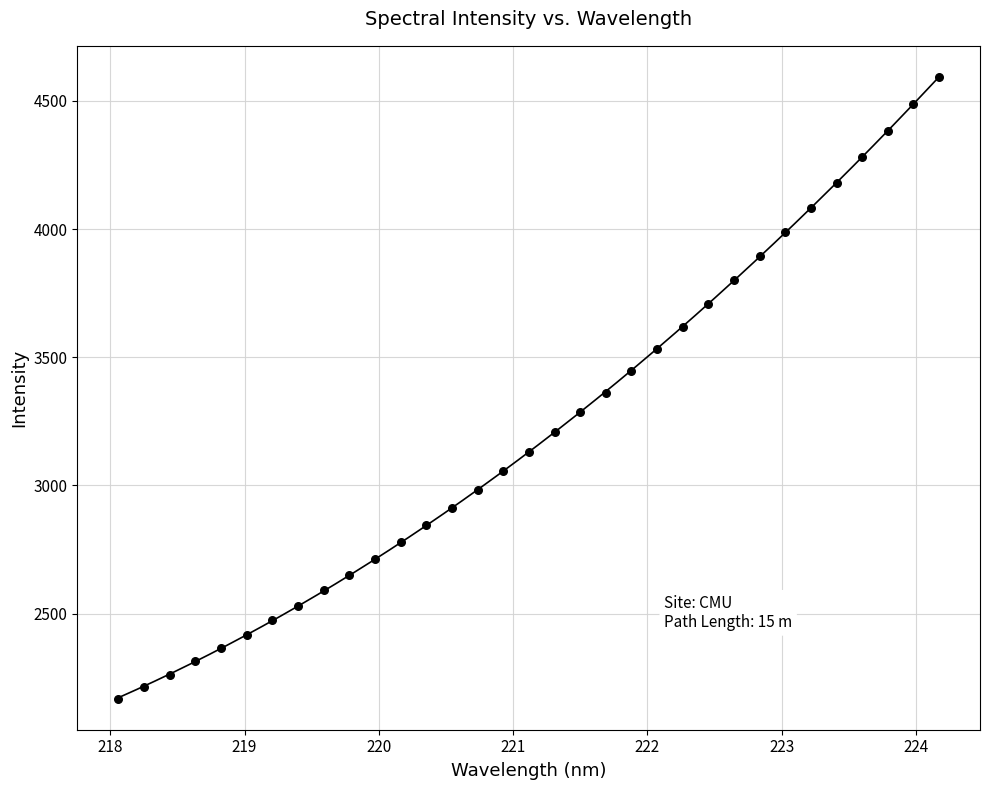

What is the range of Y values (max minus min)?

2425.3